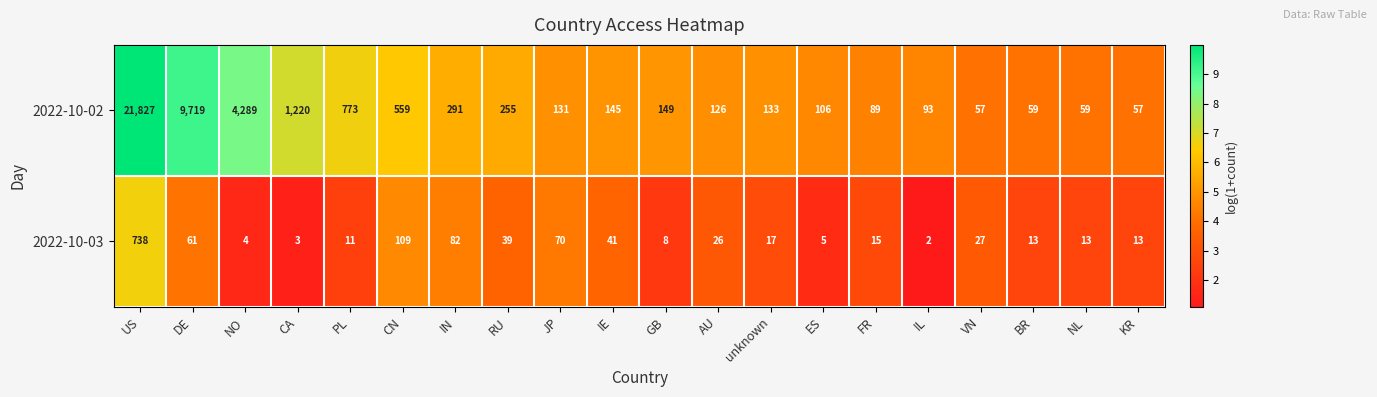

What is the sum of all 2022-10-02 values?

40137